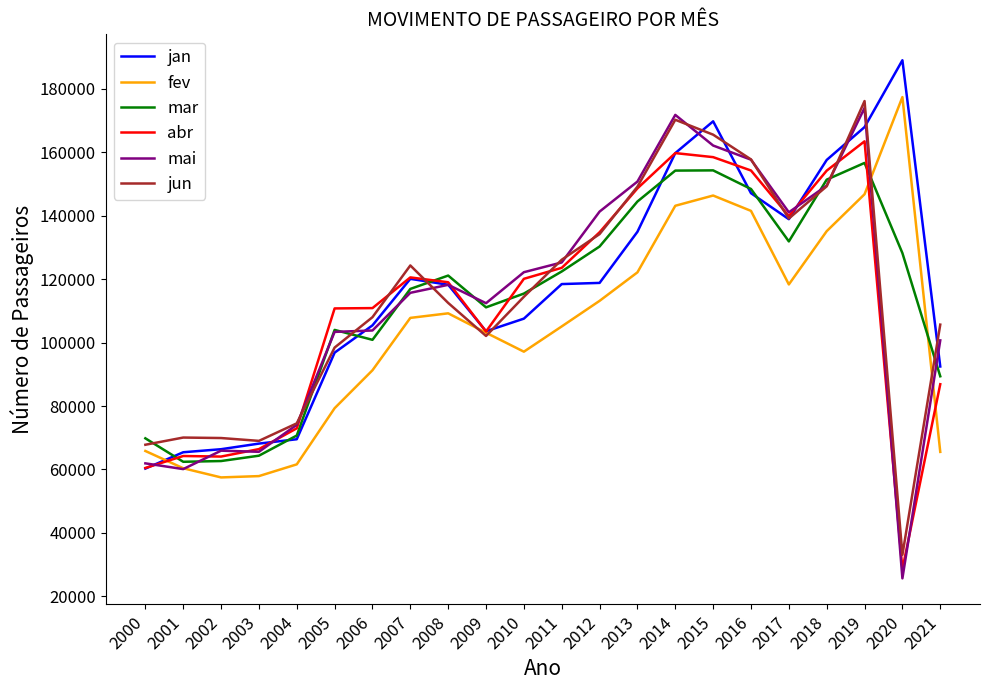

What is the sum of all abr values?

2464667